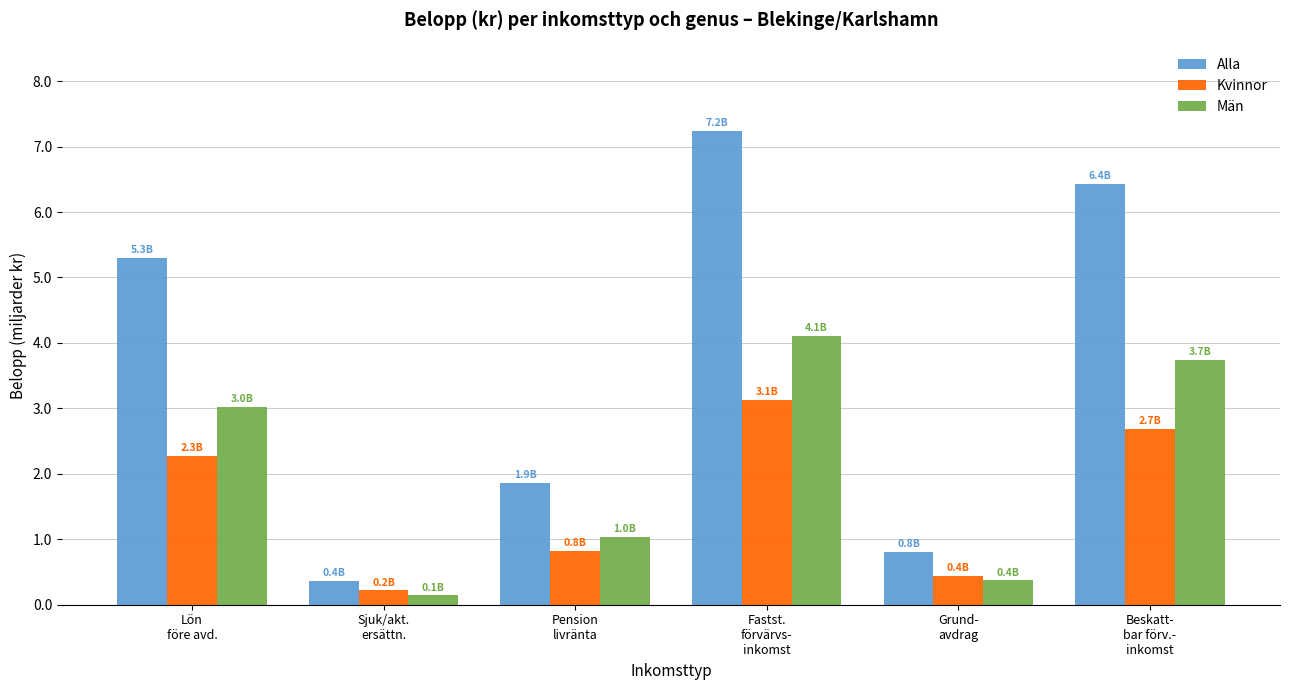

List the series in order of their peak value, lowest first.

Kvinnor, Män, Alla